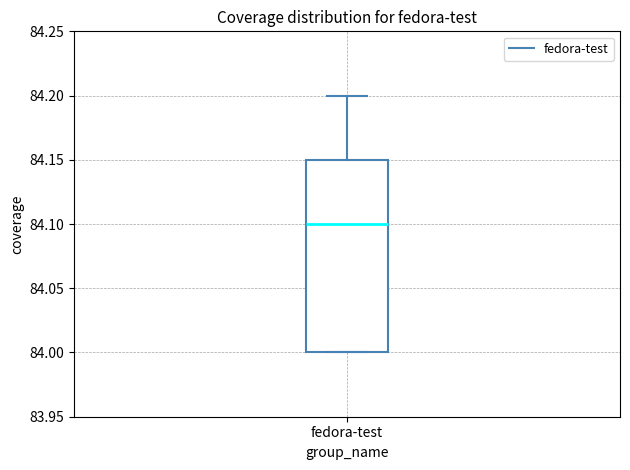

Transcribe this box plot: give where the median line is, the range the box spans, and where the two whiskers end, as read against the y-axis. The values are not printed on the chart, so give them approximately, as read against the axis.

median 84.10, box 84.00 to 84.15, whiskers 84.00 to 84.20